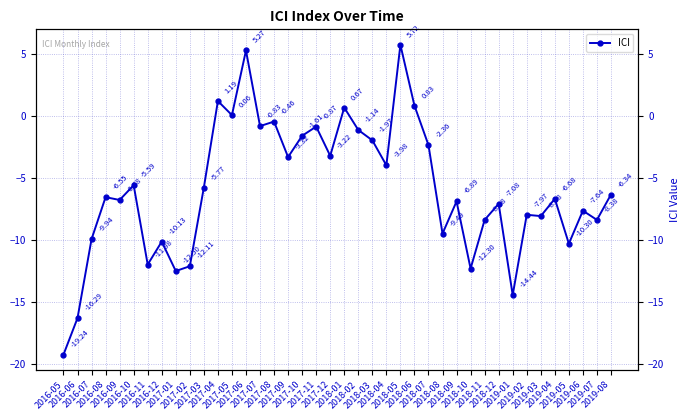

What is the sum of the values at 2016-05 and 2017-08?

-19.7